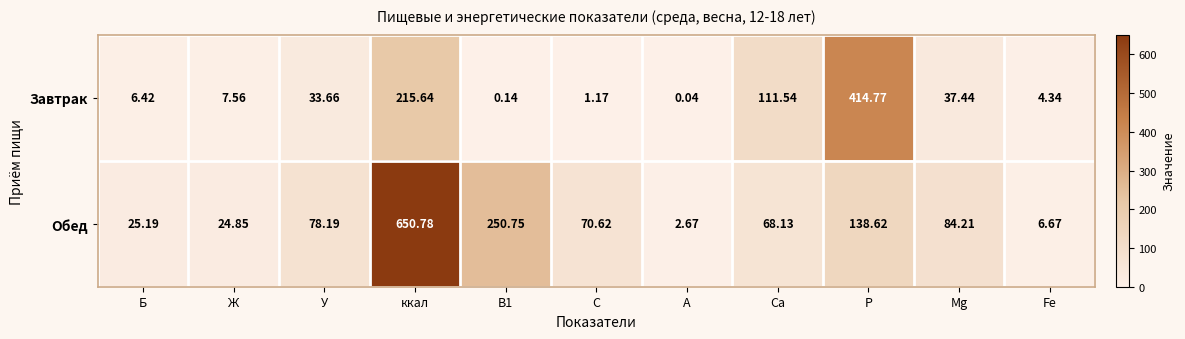

At which category is the sum across all series the highest?

ккал